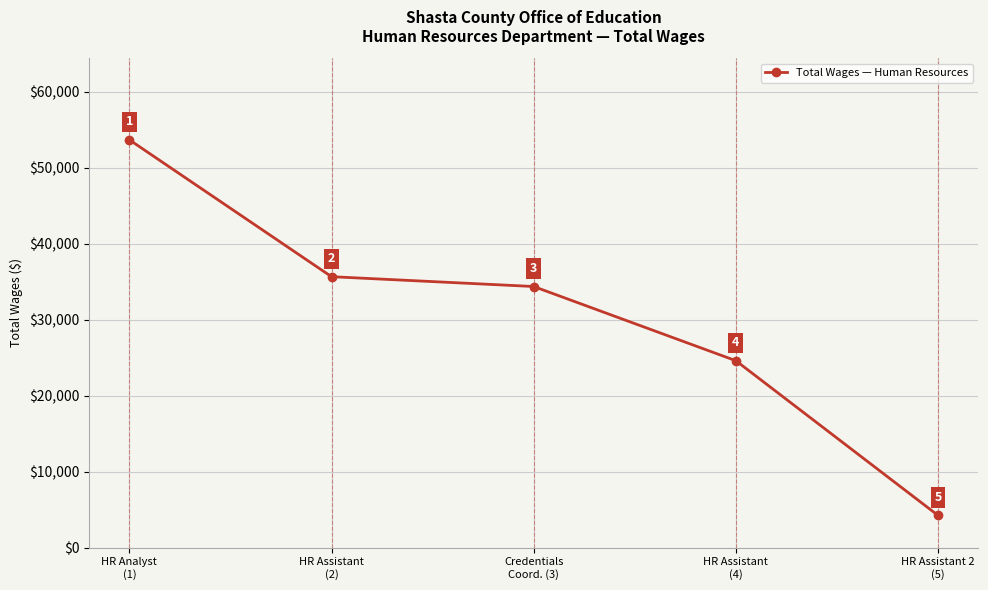

What is the sum of all values?

152536